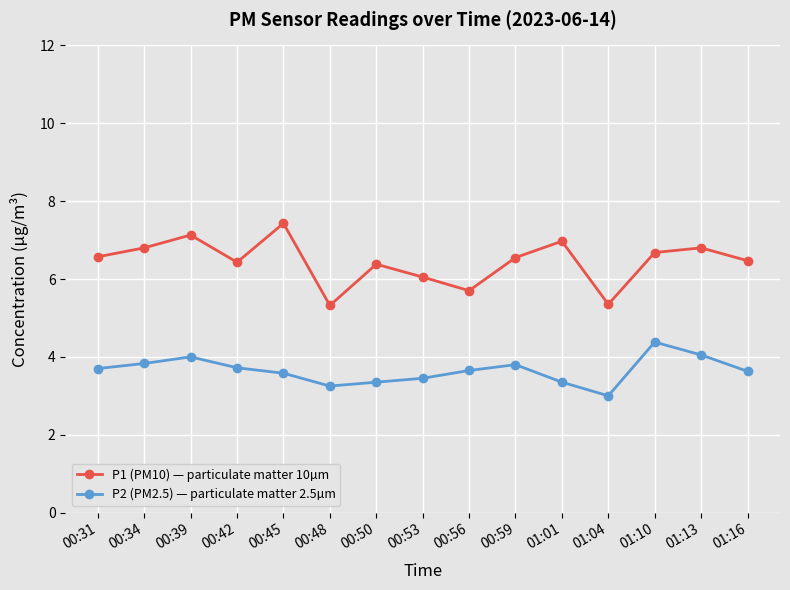

What is the spread (max minus min) of values at 01:01?

3.6